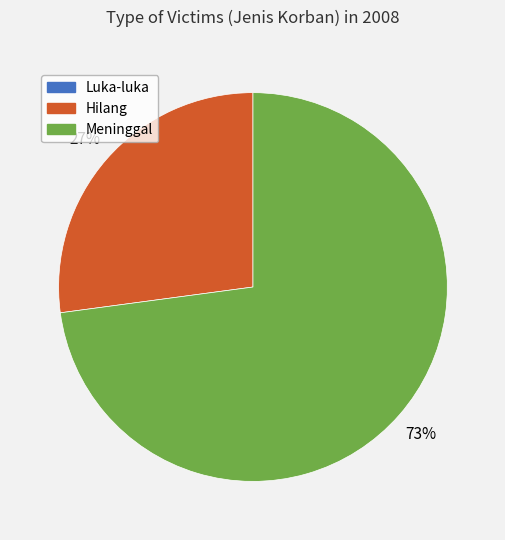

To the nearest percent, what is the average slice percentage?

50%